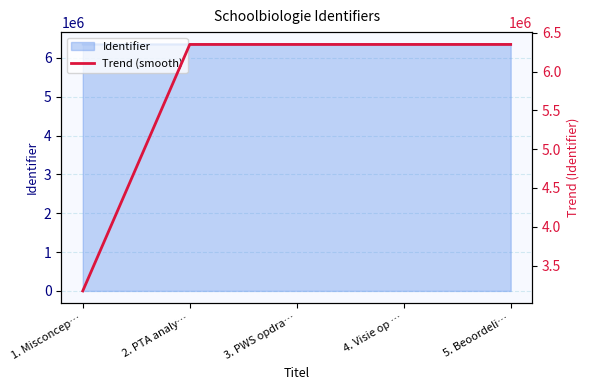

True or false: the data shows 6348579.0 at 5. Beoordeli….

True